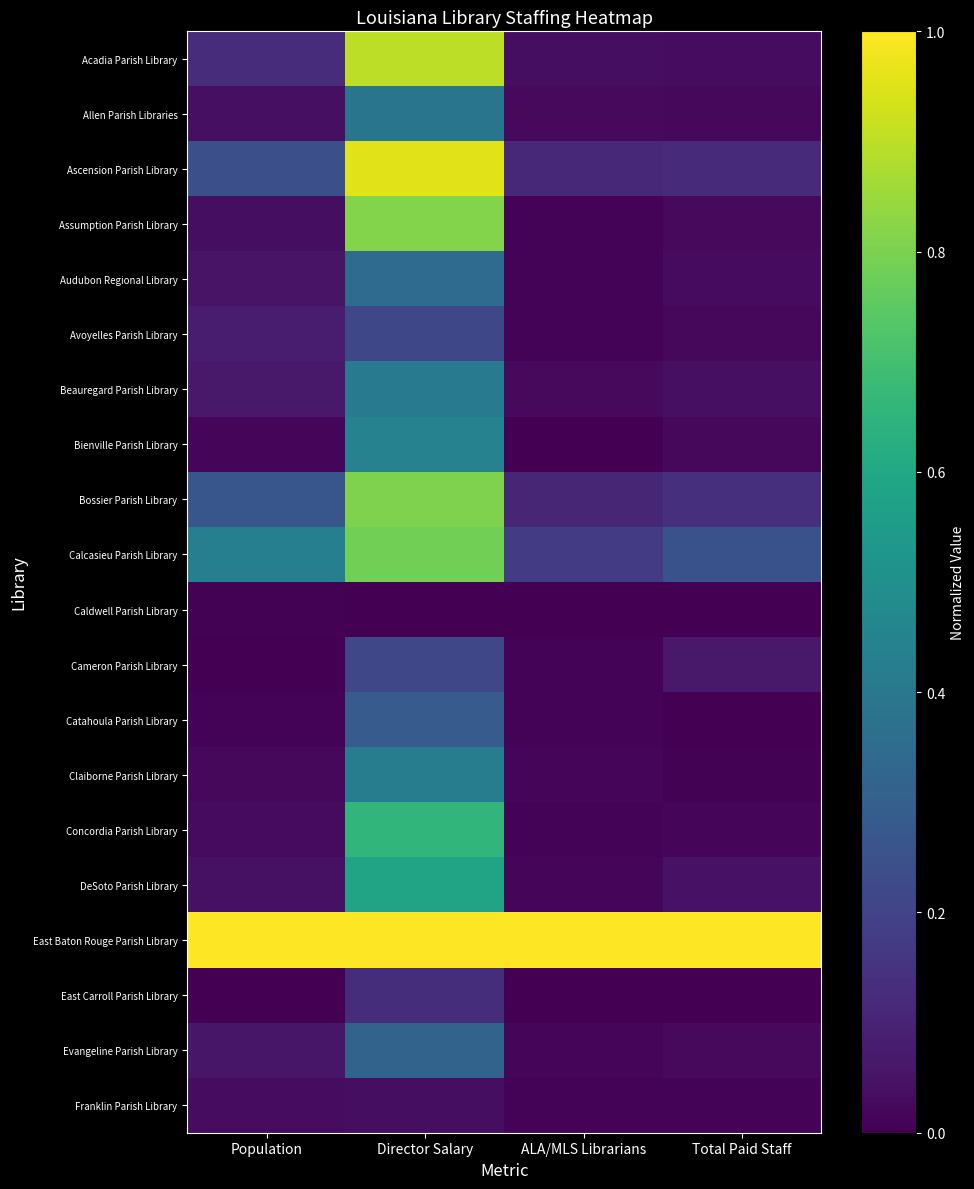

Reading left to right, transcribe all the data shown in this chart.

Acadia Parish Library: Population=0.1	Director Salary=0.9	ALA/MLS Librarians=0.0	Total Paid Staff=0.0
Allen Parish Libraries: Population=0.0	Director Salary=0.4	ALA/MLS Librarians=0.0	Total Paid Staff=0.0
Ascension Parish Library: Population=0.2	Director Salary=1.0	ALA/MLS Librarians=0.1	Total Paid Staff=0.1
Assumption Parish Library: Population=0.0	Director Salary=0.8	ALA/MLS Librarians=0.0	Total Paid Staff=0.0
Audubon Regional Library: Population=0.1	Director Salary=0.3	ALA/MLS Librarians=0.0	Total Paid Staff=0.0
Avoyelles Parish Library: Population=0.1	Director Salary=0.2	ALA/MLS Librarians=0.0	Total Paid Staff=0.0
Beauregard Parish Library: Population=0.1	Director Salary=0.4	ALA/MLS Librarians=0.0	Total Paid Staff=0.0
Bienville Parish Library: Population=0.0	Director Salary=0.4	ALA/MLS Librarians=0.0	Total Paid Staff=0.0
Bossier Parish Library: Population=0.3	Director Salary=0.8	ALA/MLS Librarians=0.1	Total Paid Staff=0.1
Calcasieu Parish Library: Population=0.4	Director Salary=0.8	ALA/MLS Librarians=0.2	Total Paid Staff=0.3
Caldwell Parish Library: Population=0.0	Director Salary=0.0	ALA/MLS Librarians=0.0	Total Paid Staff=0.0
Cameron Parish Library: Population=0.0	Director Salary=0.2	ALA/MLS Librarians=0.0	Total Paid Staff=0.1
Catahoula Parish Library: Population=0.0	Director Salary=0.3	ALA/MLS Librarians=0.0	Total Paid Staff=0.0
Claiborne Parish Library: Population=0.0	Director Salary=0.4	ALA/MLS Librarians=0.0	Total Paid Staff=0.0
Concordia Parish Library: Population=0.0	Director Salary=0.7	ALA/MLS Librarians=0.0	Total Paid Staff=0.0
DeSoto Parish Library: Population=0.0	Director Salary=0.6	ALA/MLS Librarians=0.0	Total Paid Staff=0.0
East Baton Rouge Parish Library: Population=1.0	Director Salary=1.0	ALA/MLS Librarians=1.0	Total Paid Staff=1.0
East Carroll Parish Library: Population=0.0	Director Salary=0.1	ALA/MLS Librarians=0.0	Total Paid Staff=0.0
Evangeline Parish Library: Population=0.1	Director Salary=0.3	ALA/MLS Librarians=0.0	Total Paid Staff=0.0
Franklin Parish Library: Population=0.0	Director Salary=0.0	ALA/MLS Librarians=0.0	Total Paid Staff=0.0